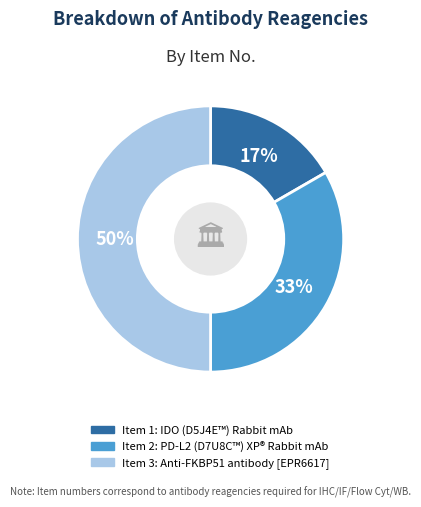

To the nearest percent, what is the average slice percentage?

33%